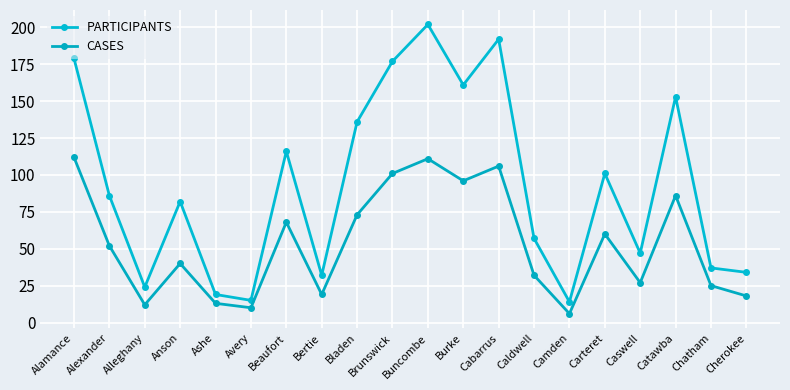

At which category does CASES reach its first local valley?

Alleghany